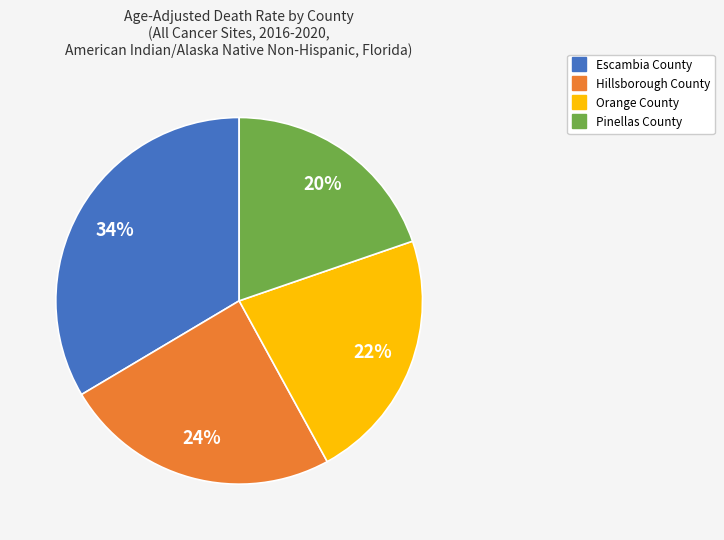

Does any single category account for the majority?

No